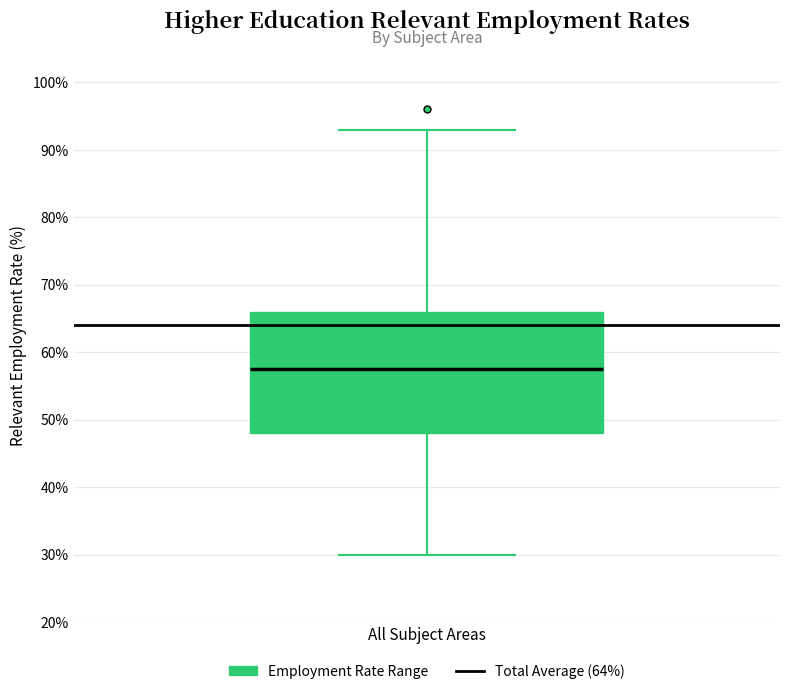

Where is the lower edge of the box for All Subject Areas on the y-axis? The values are not printed on the chart, so give them approximately, as read against the axis.

48